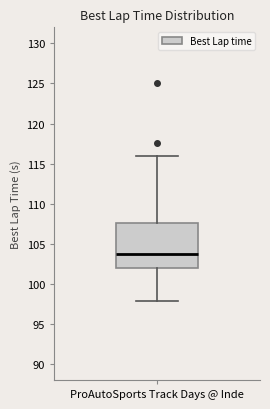

Transcribe this box plot: give where the median line is, the range the box spans, and where the two whiskers end, as read against the y-axis. The values are not printed on the chart, so give them approximately, as read against the axis.

median 103.5, box 102.0 to 107.5, whiskers 98.0 to 116.0